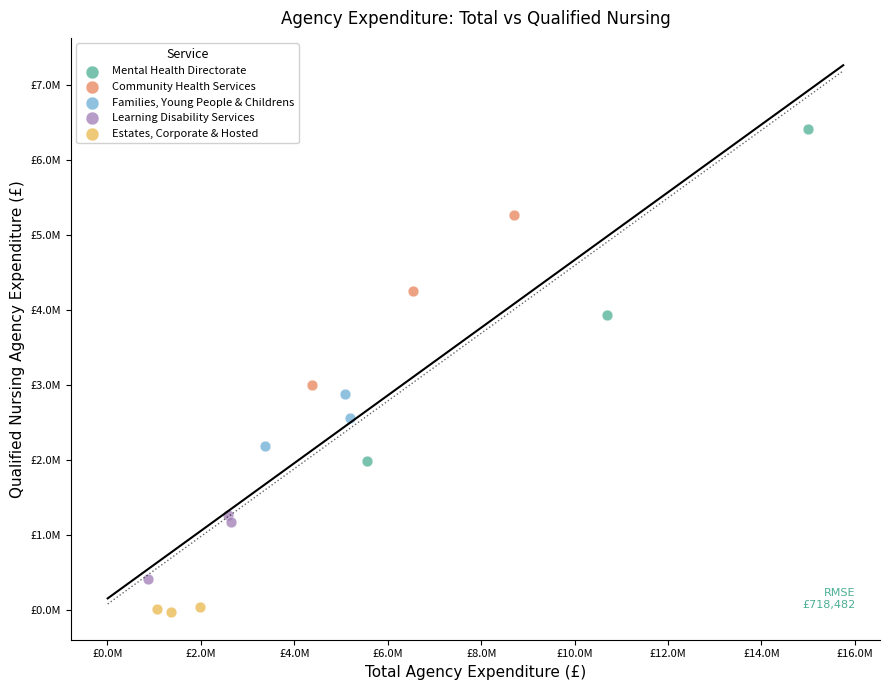

What are all the series names shown in the legend?

Mental Health Directorate, Community Health Services, Families, Young People & Childrens, Learning Disability Services, Estates, Corporate & Hosted